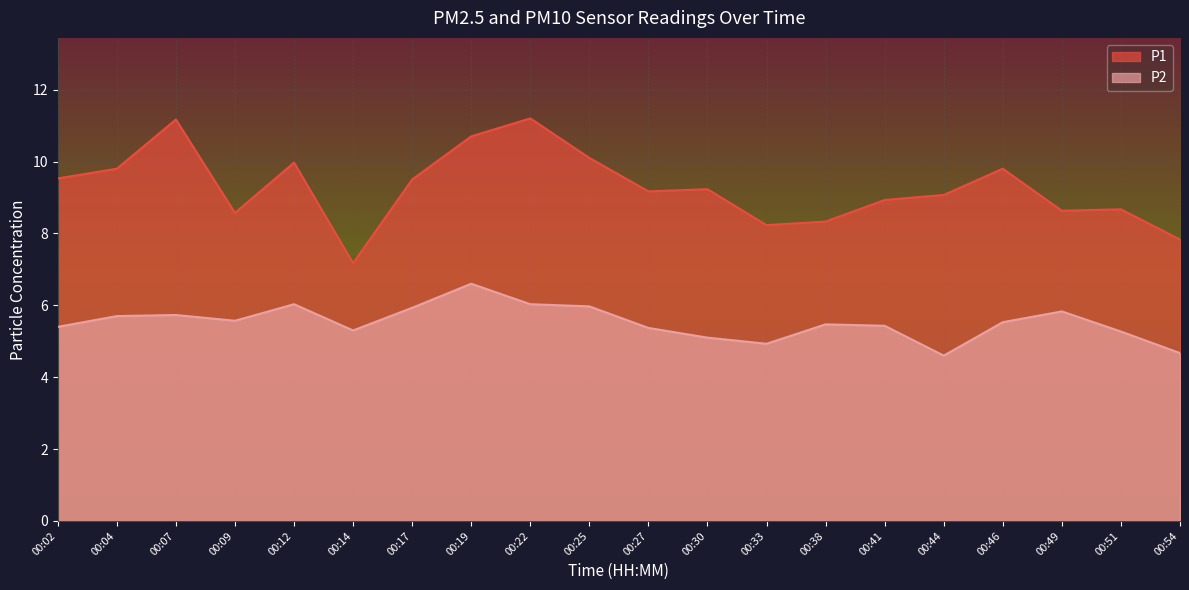

Reading left to right, what are all the values shown in this chart?

P1: 9.5	9.8	11.2	8.6	10.0	7.2	9.5	10.7	11.2	10.1	9.2	9.2	8.2	8.3	8.9	9.1	9.8	8.6	8.7	7.8
P2: 5.4	5.7	5.7	5.6	6.0	5.3	5.9	6.6	6.0	6.0	5.4	5.1	4.9	5.5	5.4	4.6	5.5	5.8	5.3	4.7